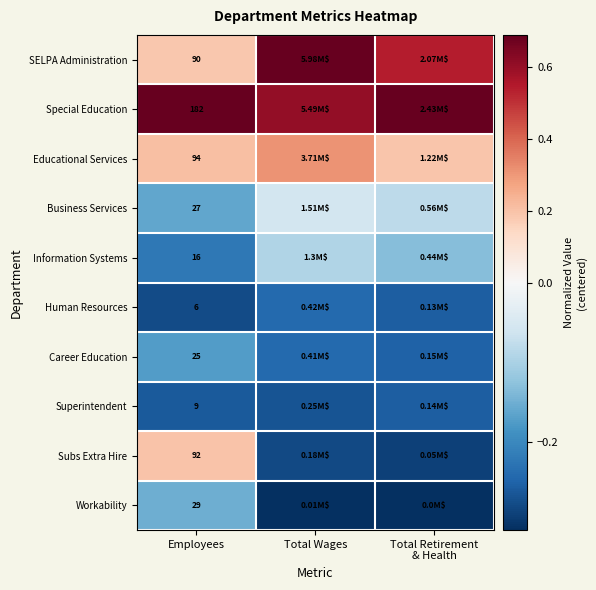

Rank the series at Employees from lowest to highest value.

Human Resources, Superintendent, Information Systems, Career Education, Business Services, Workability, SELPA Administration, Subs Extra Hire, Educational Services, Special Education